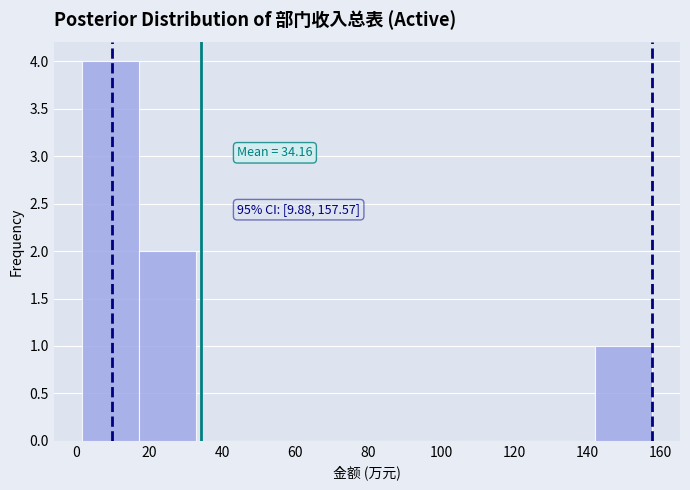

Over which range of the x-axis is the bar tallest?

2 to 18